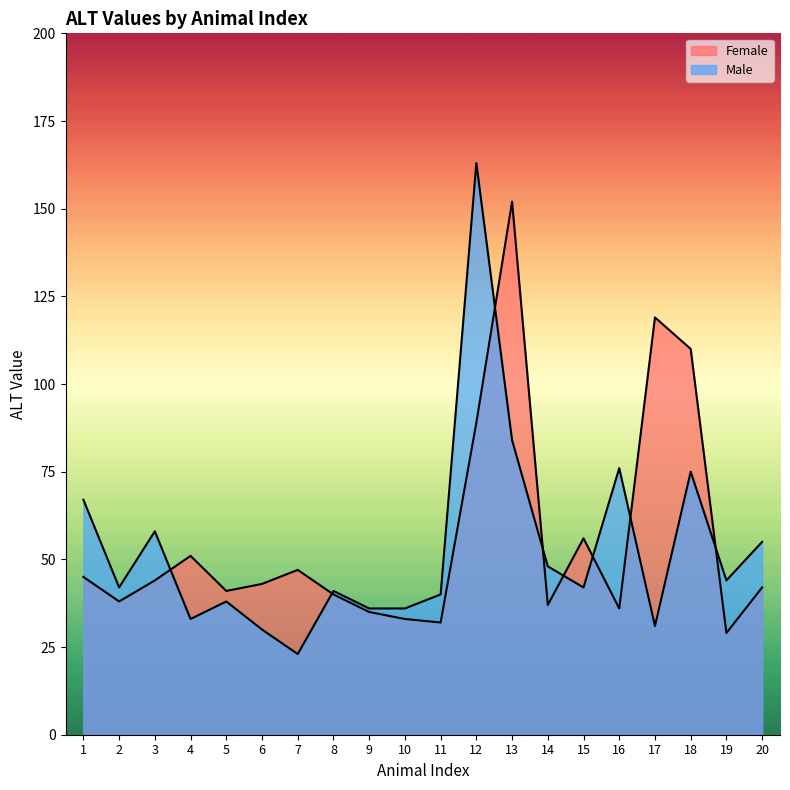

True or false: Male has more than 1 points higher than both neighbors.

True